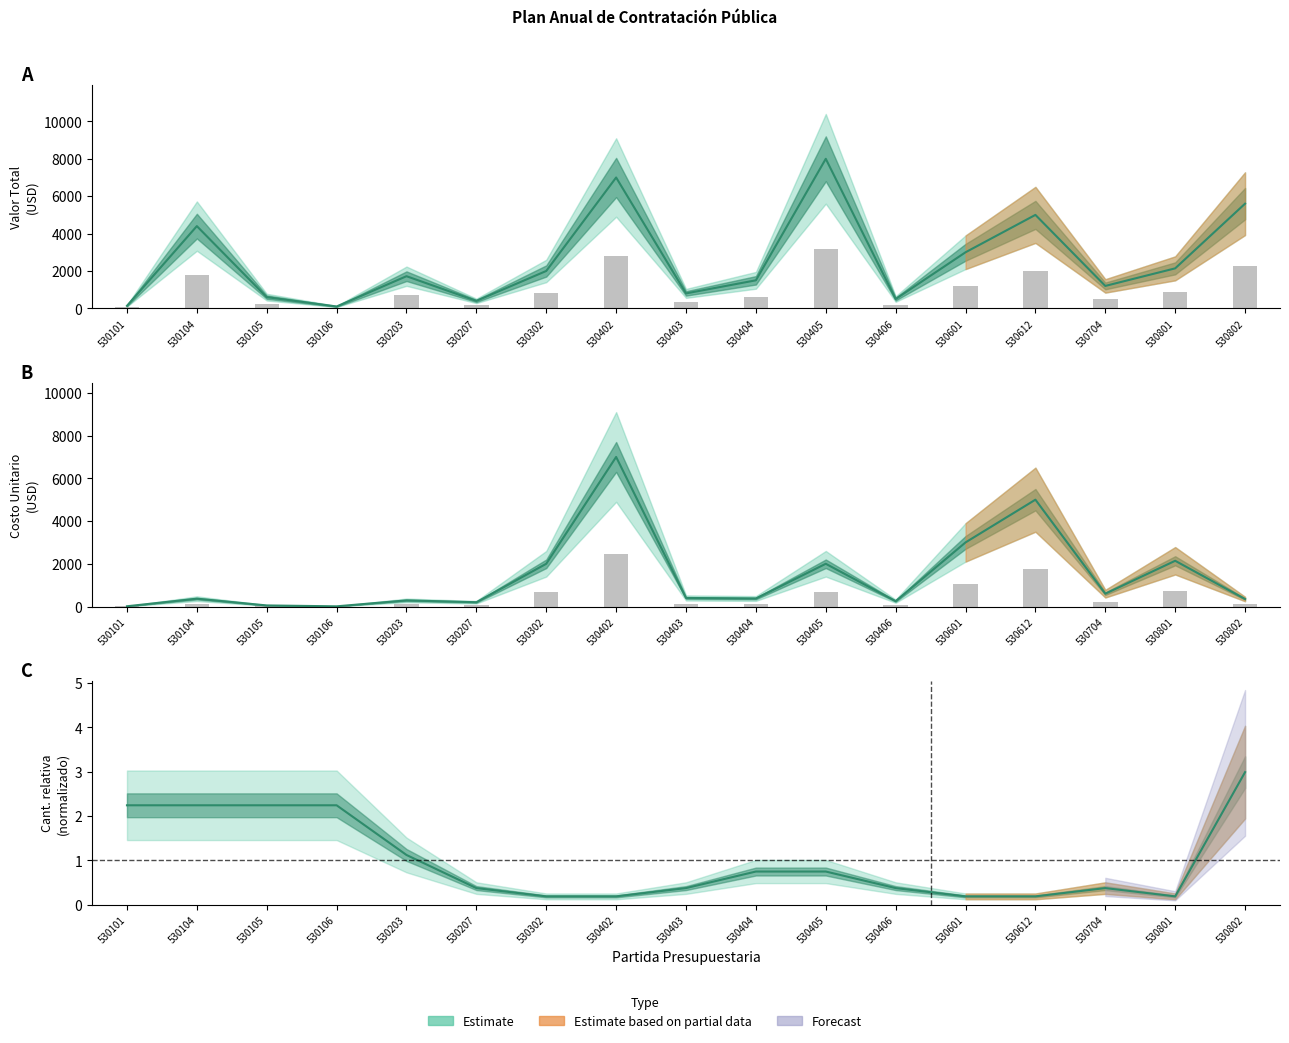

At which label does Costo Unitario first exceed 131?

530302